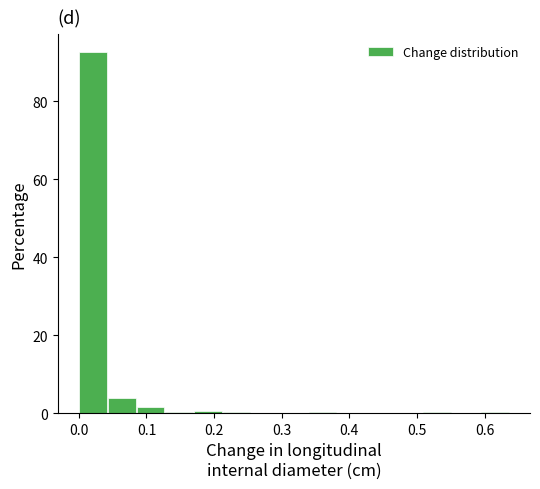

Over which range of the x-axis is the bar tallest?

0.00 to 0.04